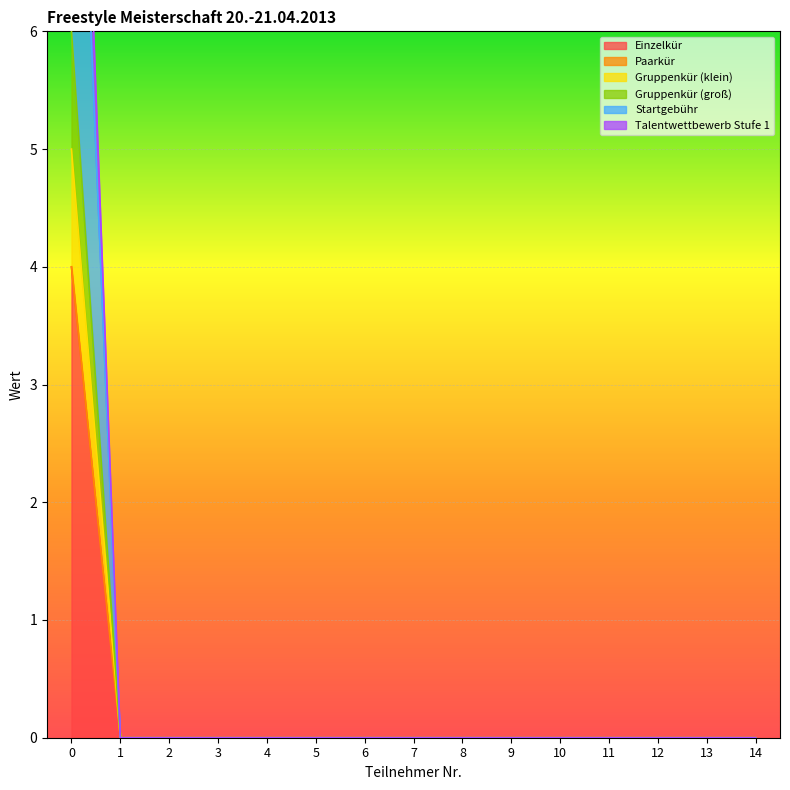

At which category does the chart reach its minimum across all series?

1